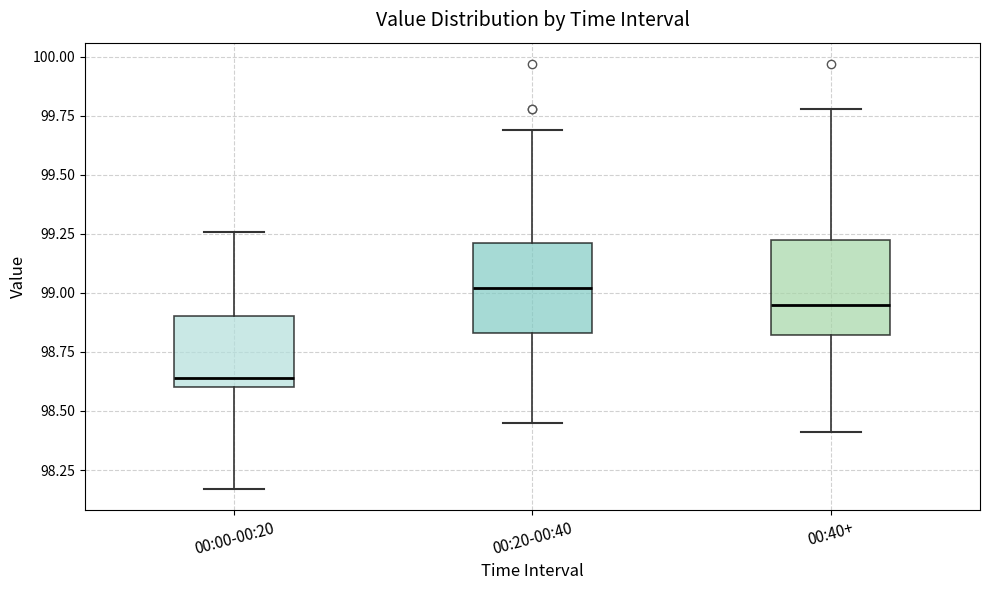

Reading left to right, read every box against the y-axis: the position of its median line, the range the box covers, and the ends of its whiskers. The values are not printed on the chart, so give them approximately, as read against the axis.

00:00-00:20: median 98.65, box 98.60 to 98.90, whiskers 98.15 to 99.25
00:20-00:40: median 99.00, box 98.85 to 99.20, whiskers 98.45 to 99.70
00:40+: median 98.95, box 98.80 to 99.20, whiskers 98.40 to 99.80